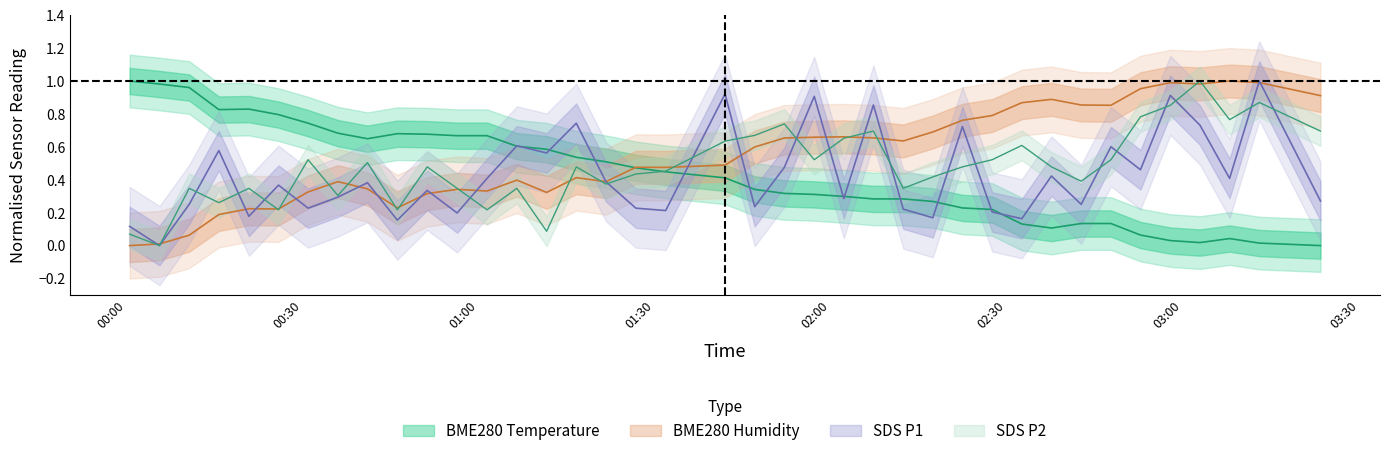

What is the label of the 17th point from the left?

2022/04/29 01:21:40